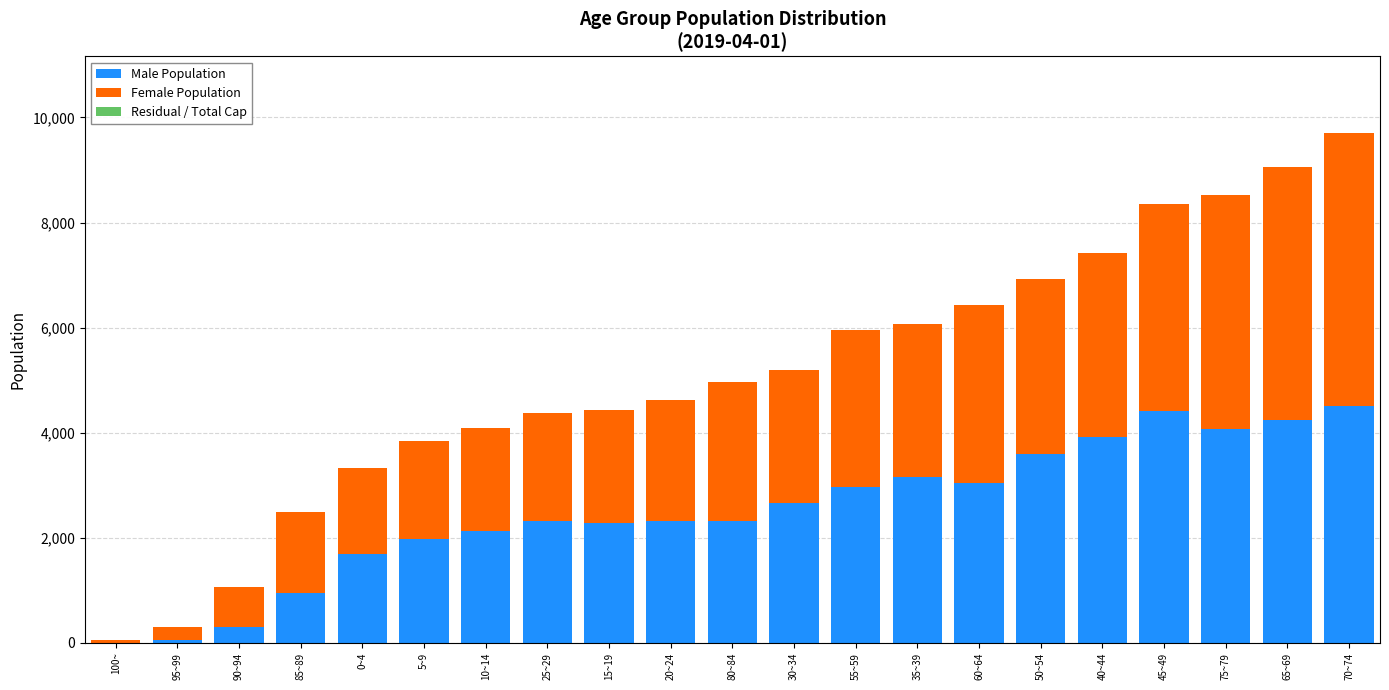

At which category is the sum across all series the highest?

70~74